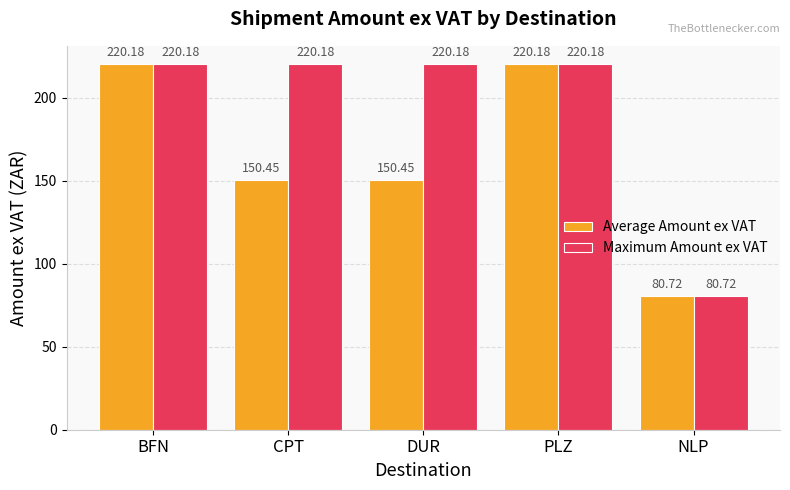

List the series in order of their overall mean, lowest first.

Average Amount ex VAT, Maximum Amount ex VAT